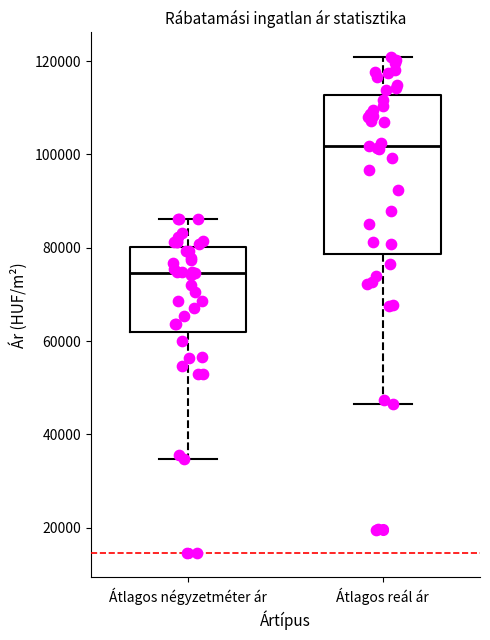

Reading left to right, read every box against the y-axis: the position of its median line, the range the box covers, and the ends of its whiskers. The values are not printed on the chart, so give them approximately, as read against the axis.

Átlagos négyzetméter ár: median 74000, box 62000 to 80000, whiskers 34000 to 86000
Átlagos reál ár: median 102000, box 78000 to 112000, whiskers 46000 to 120000